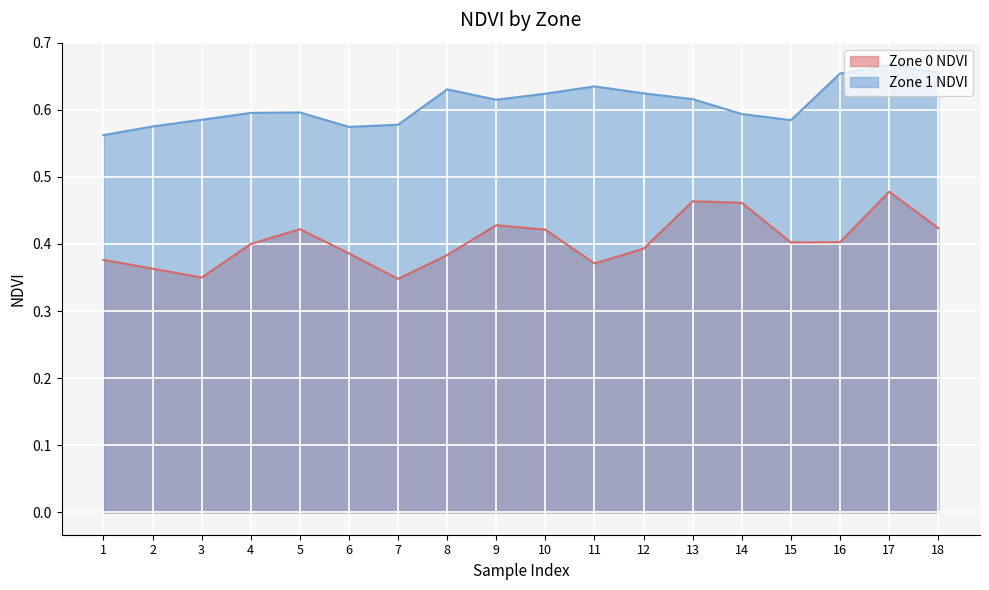

Does the chart display data point markers on the line(s)?

No